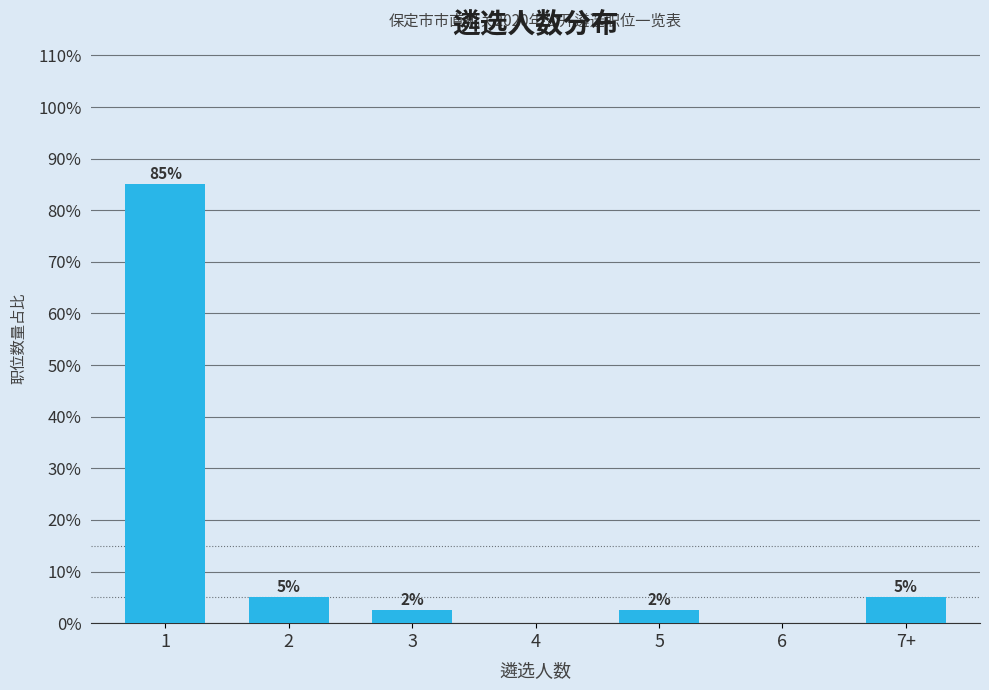

The value at 4 is 33.0. True or false?

False